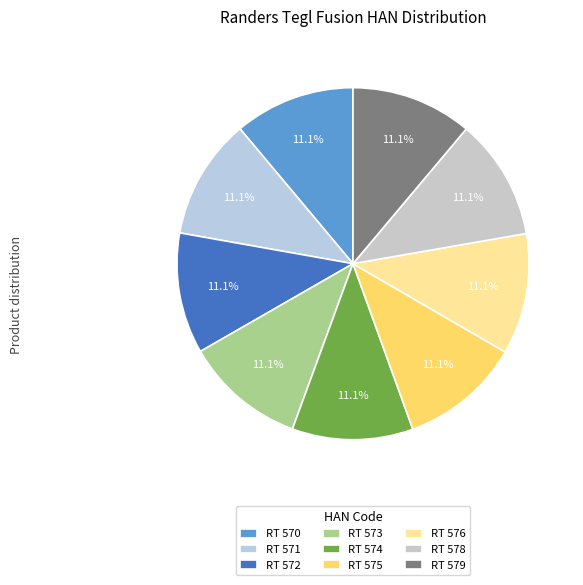

Count the number of slices in the pie.

9